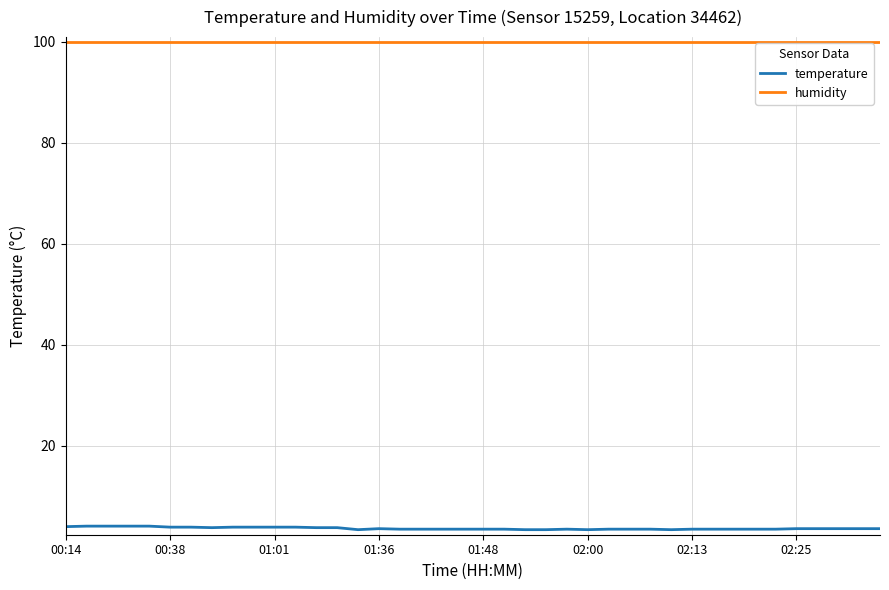

Which series has the largest total across all categories?

humidity